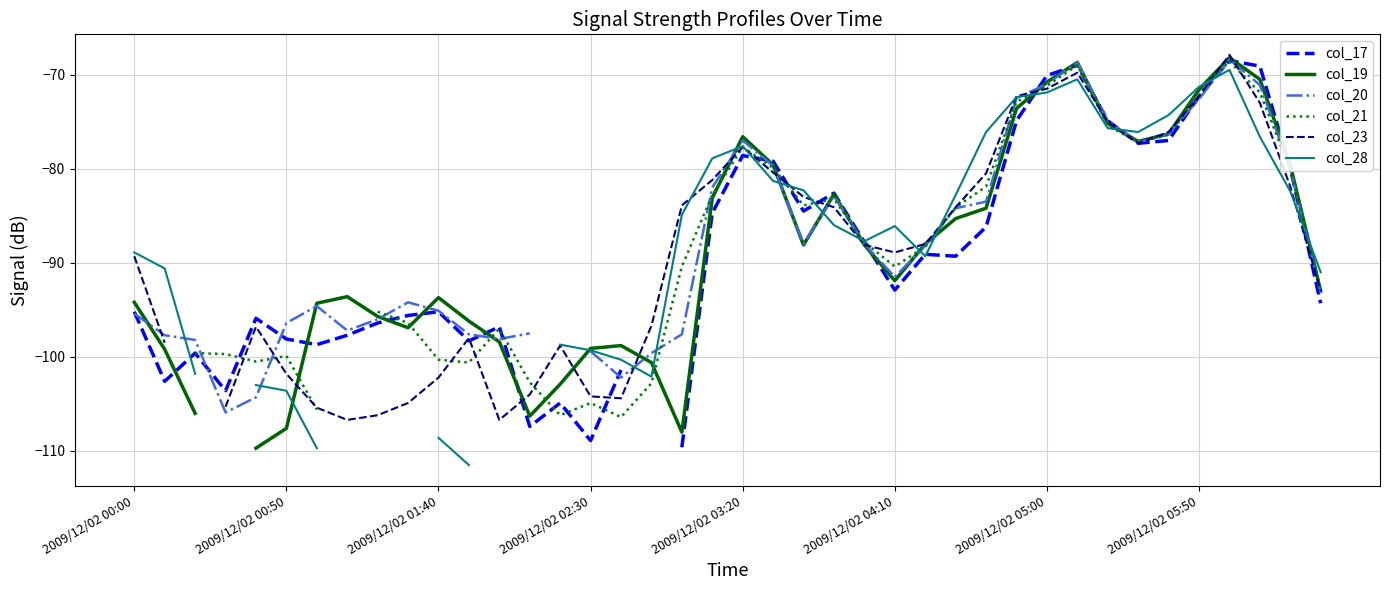

The value of col_23 at 36 is -99.6. True or false?

False